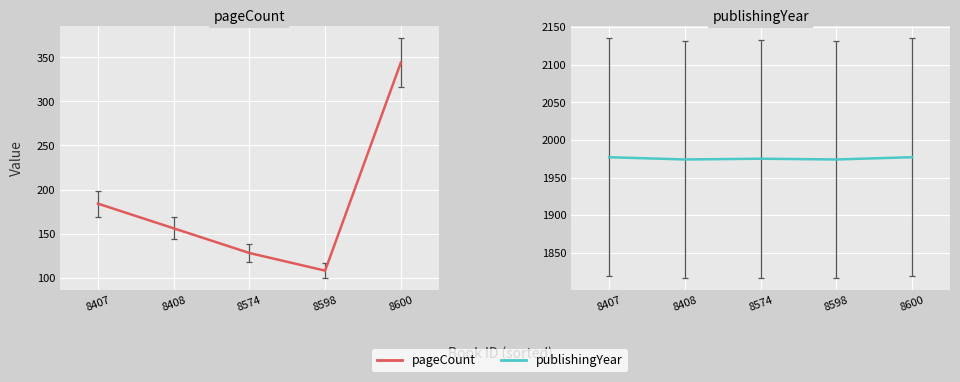

True or false: pageCount and publishingYear cross at least once.

False